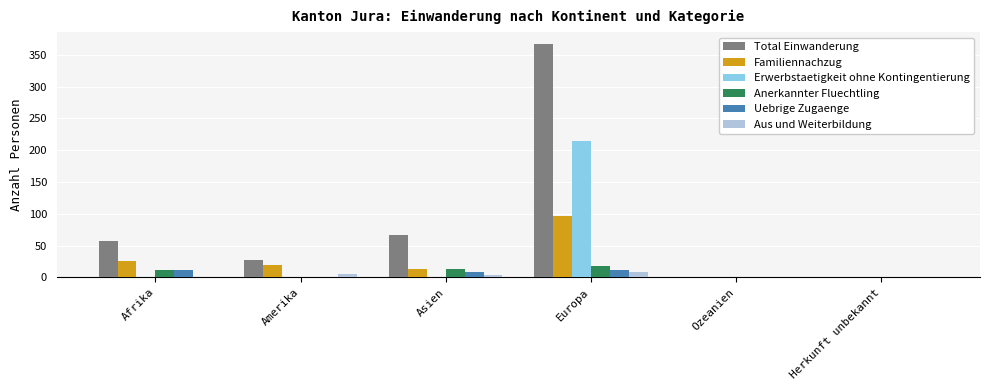

Between Afrika and Ozeanien, which series saw the biggest shift?

Total Einwanderung